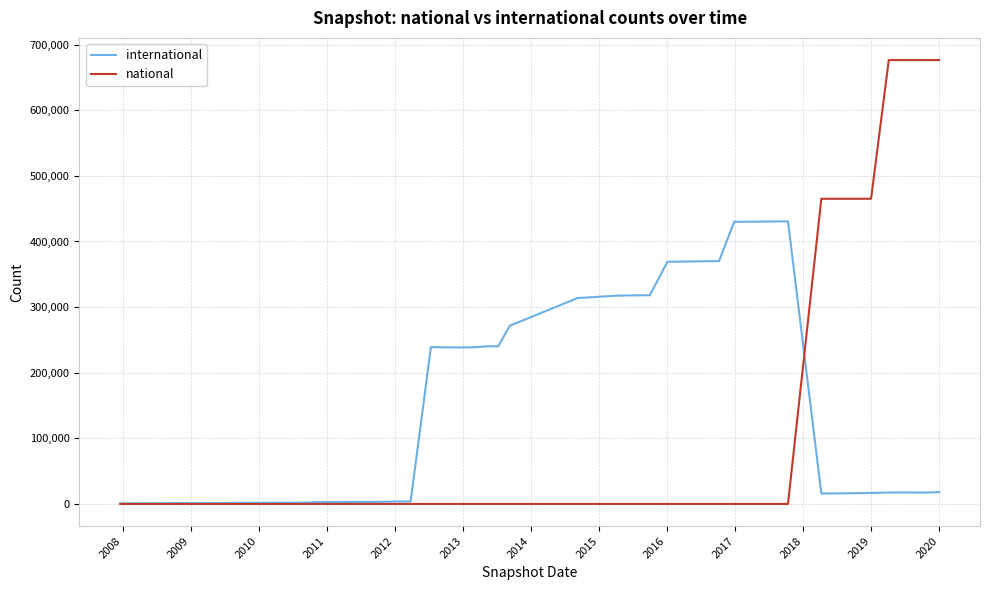

Count the number of categories in the chart.

40